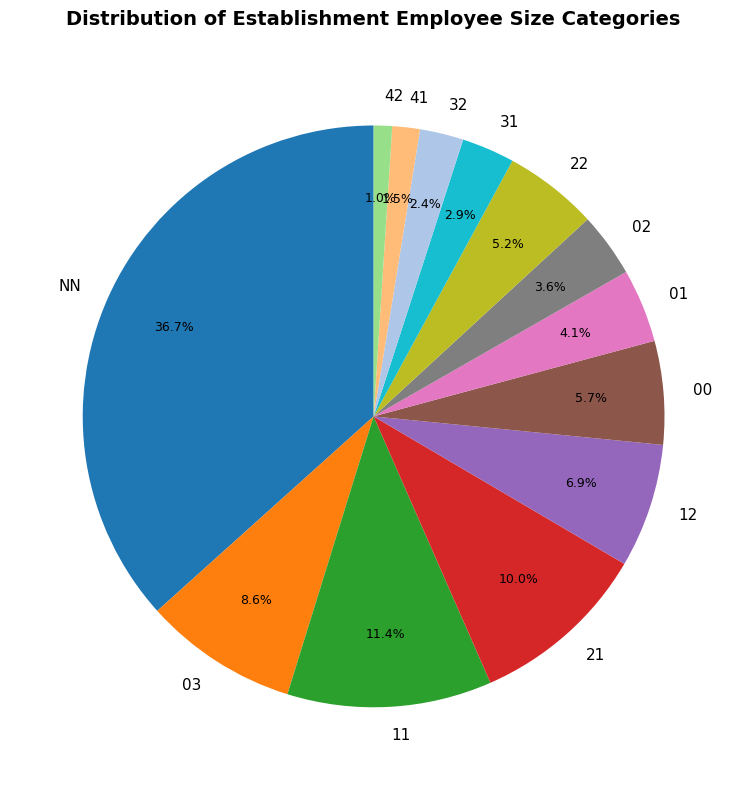

Combined, do 03 and 22 account for over 50%?

No